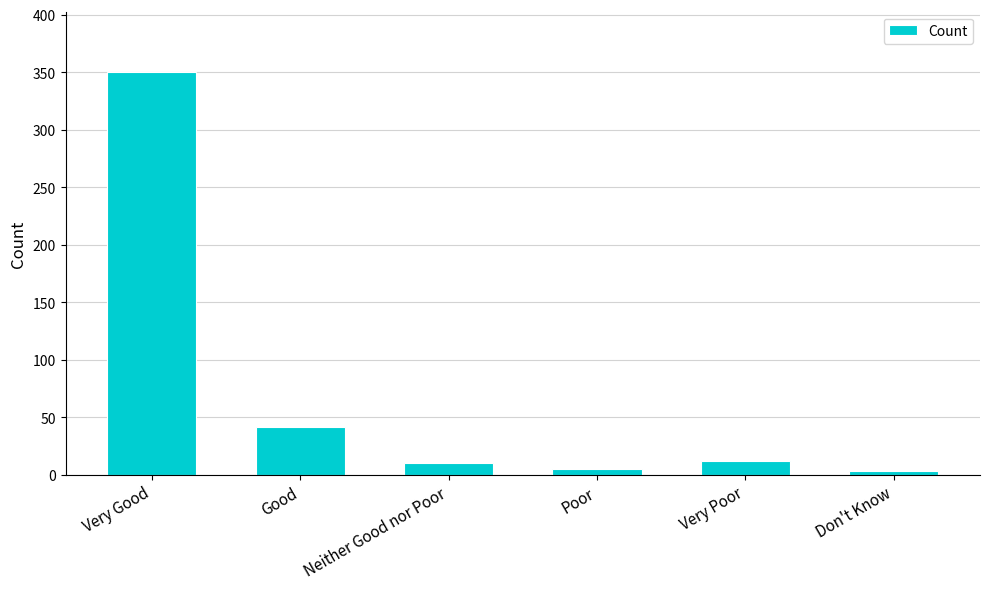

What is the sum of all values?

421